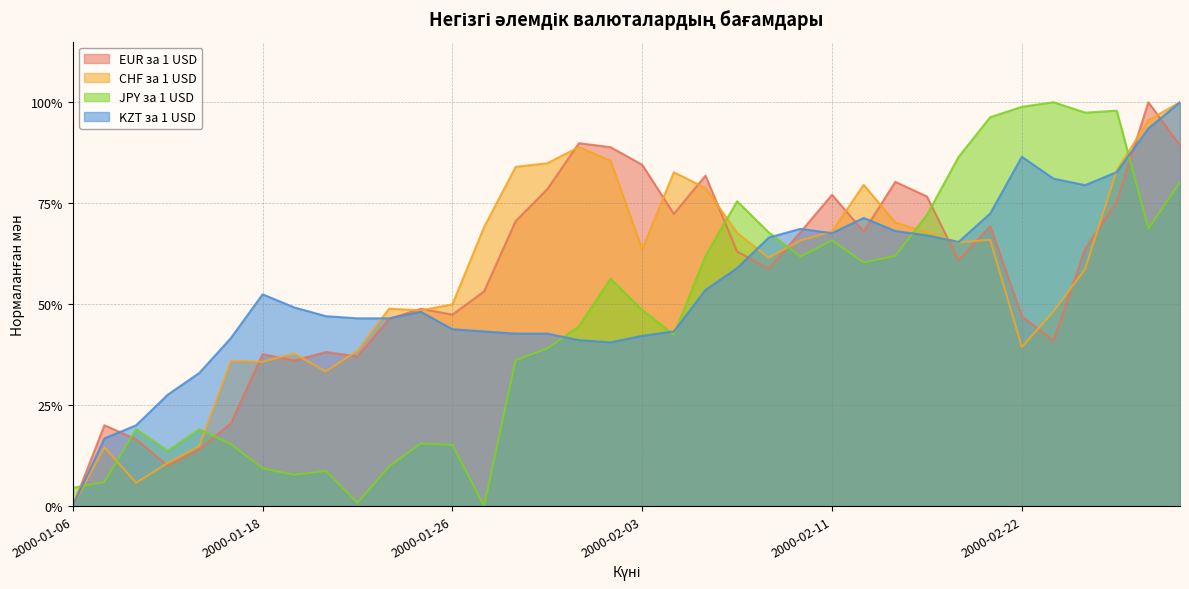

What is the difference between the maximum and minimum values in the JPY за 1 USD series?

1.0